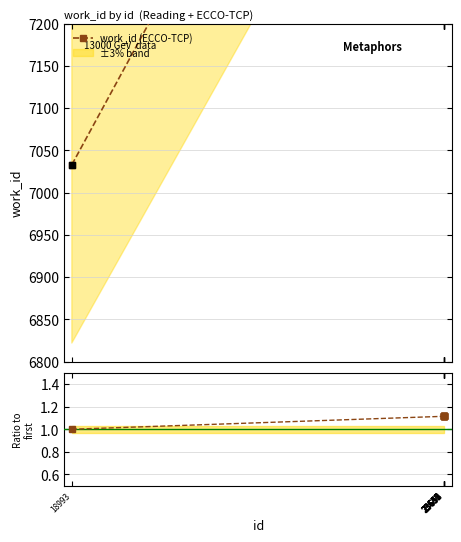

Is the value of Ratio to first at 23652 greater than the value of work_id (ECCO-TCP) at 23651?

No